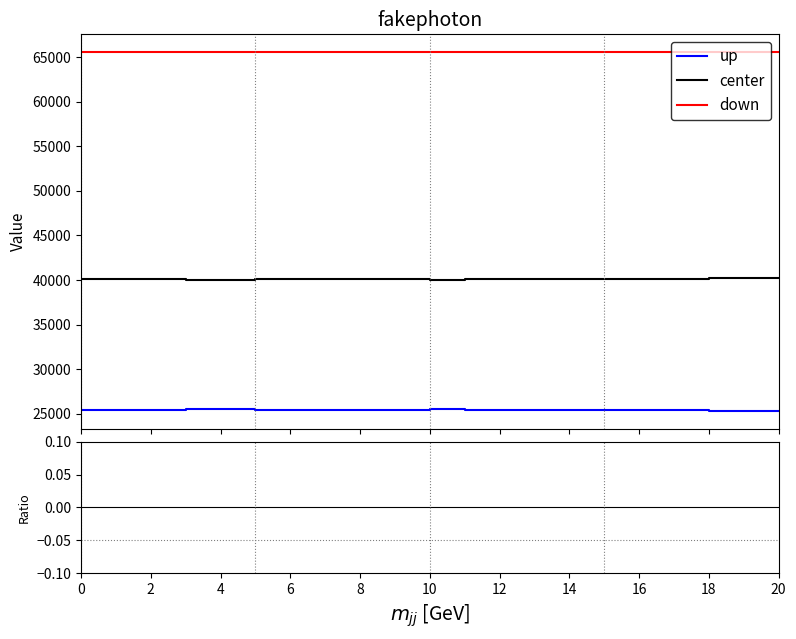

List the series in order of their peak value, lowest first.

up, center, down